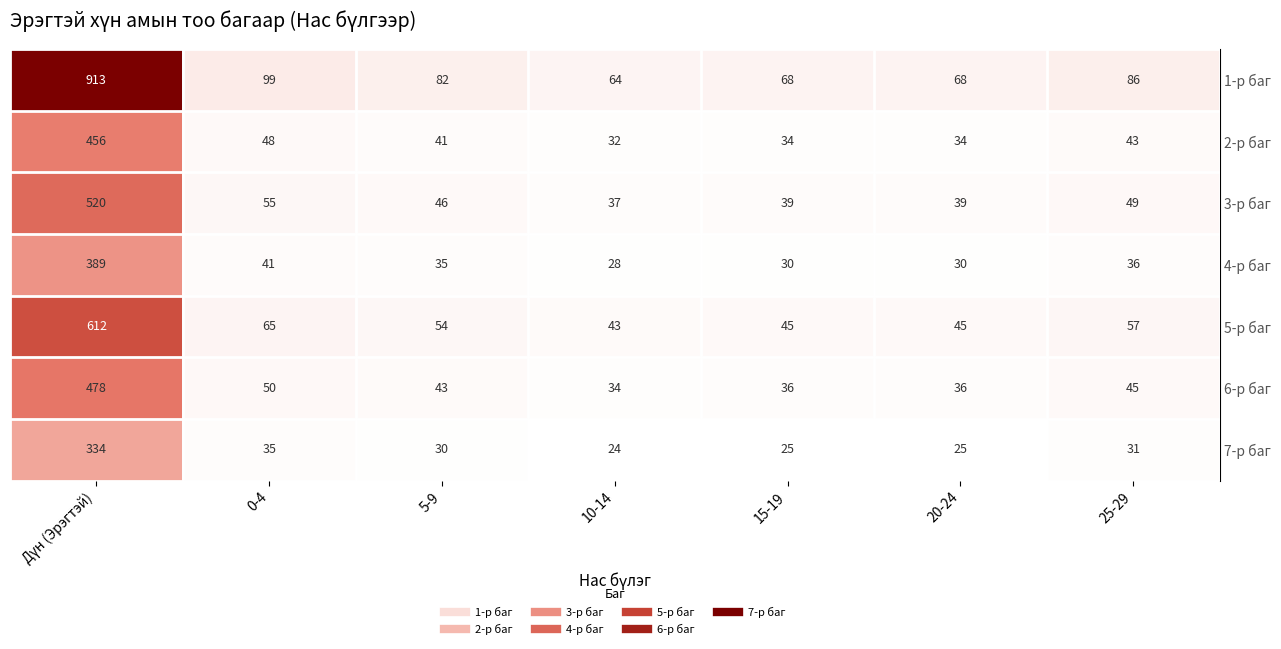

What is the difference between the highest and lowest values at 0-4?

64